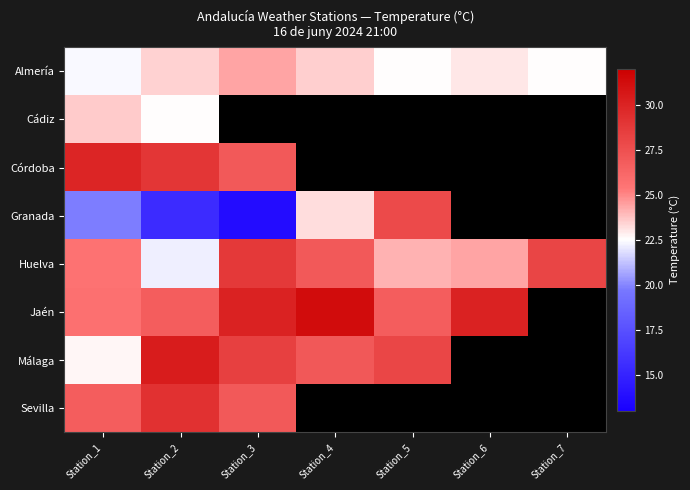

At which category is the sum across all series the highest?

Station_2